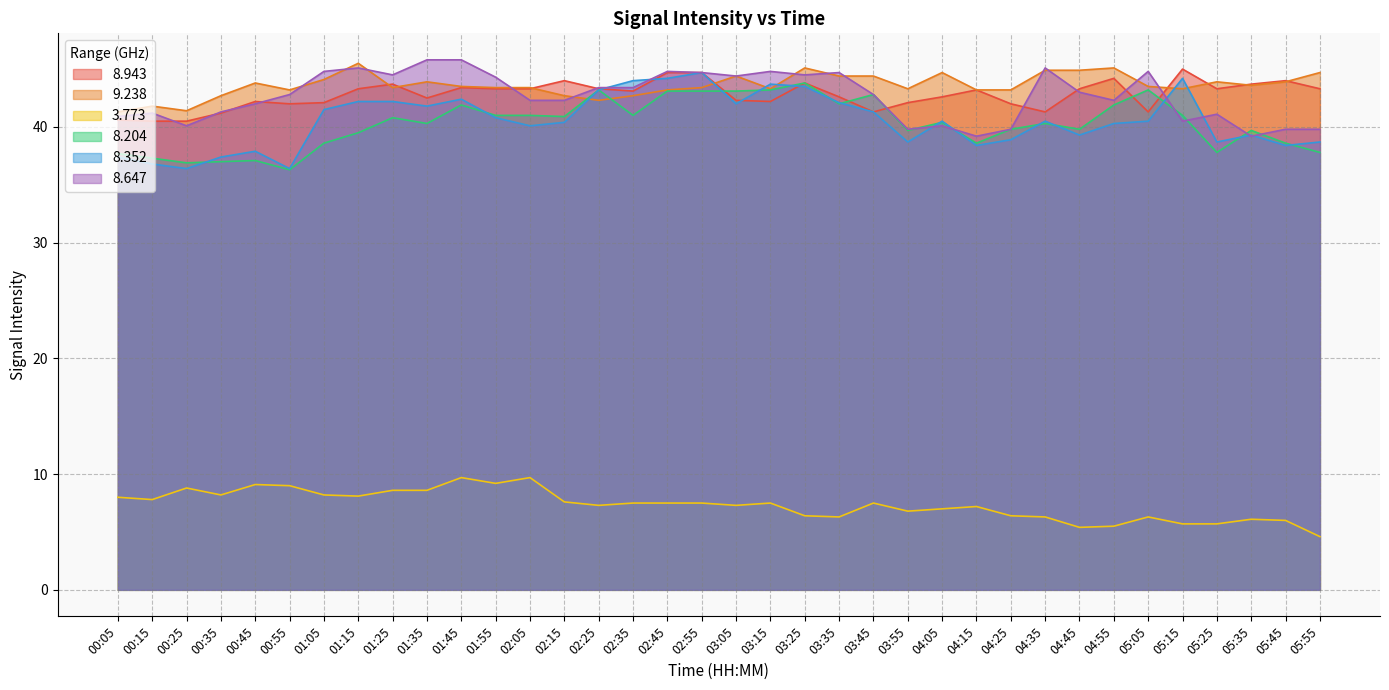

Does the chart display data point markers on the line(s)?

No